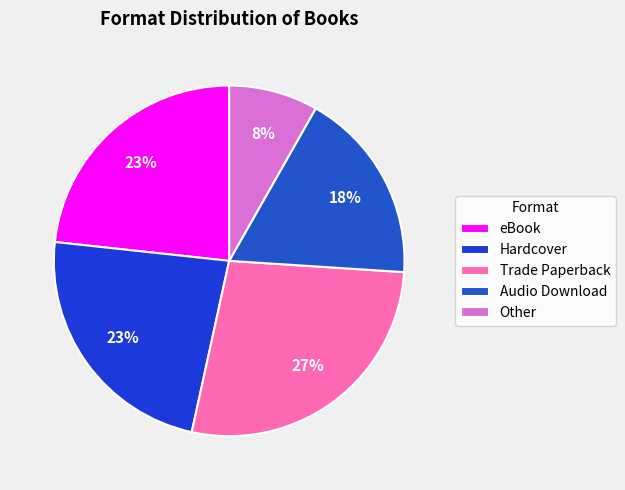

True or false: Hardcover accounts for 28% of the total.

False